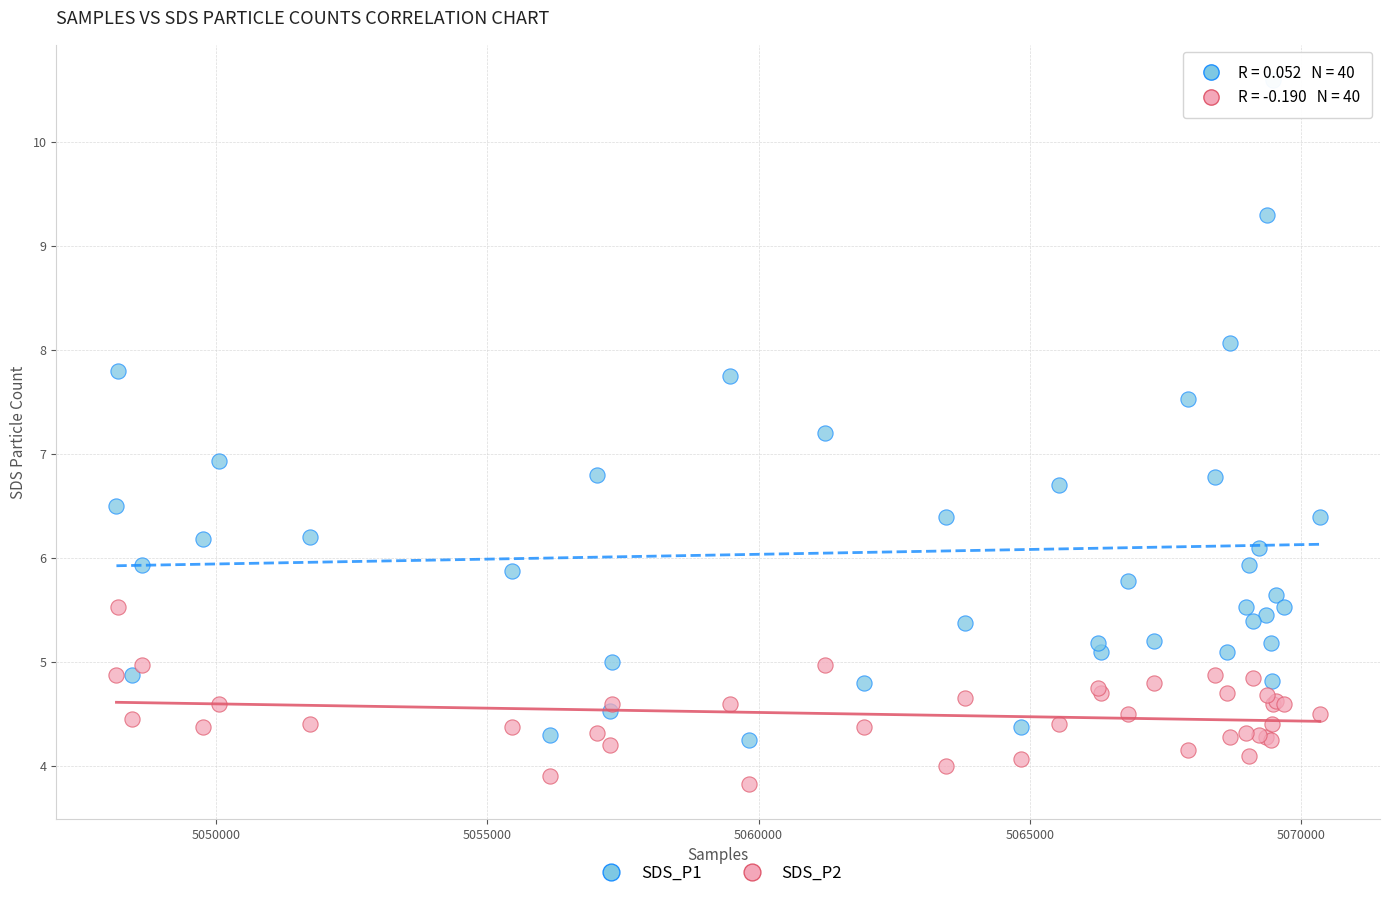

Which series reaches the maximum Y coordinate?

SDS_P1